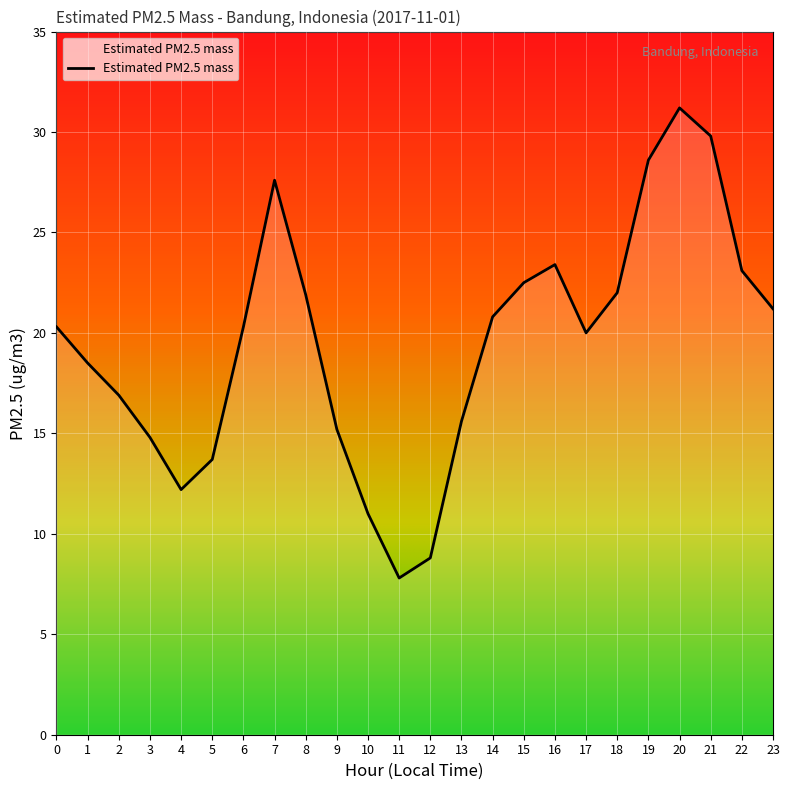

What is the average value?

19.5